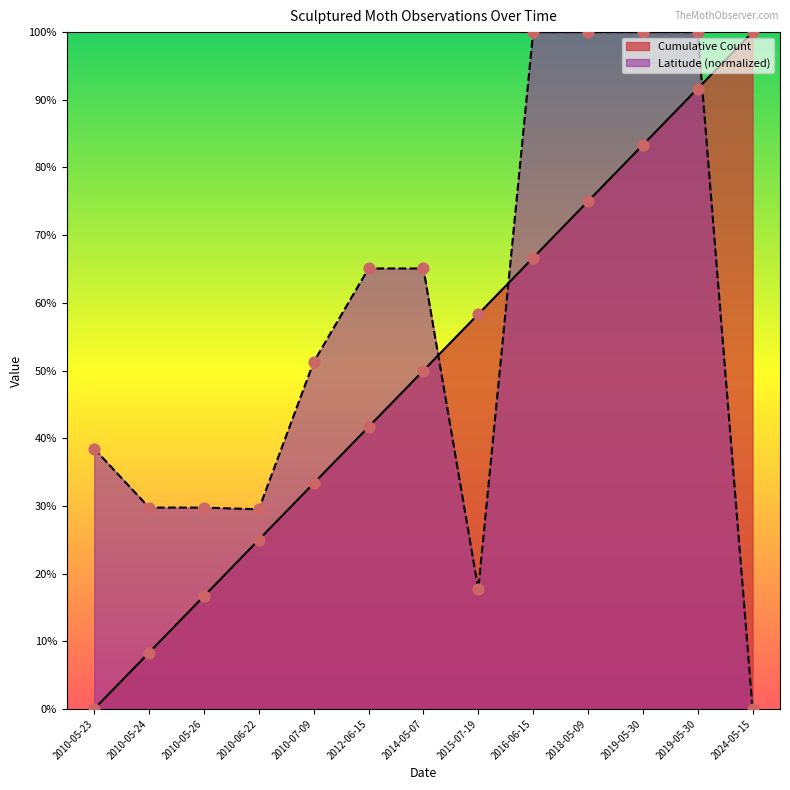

At how many categories does at least one series exceed 0?

13